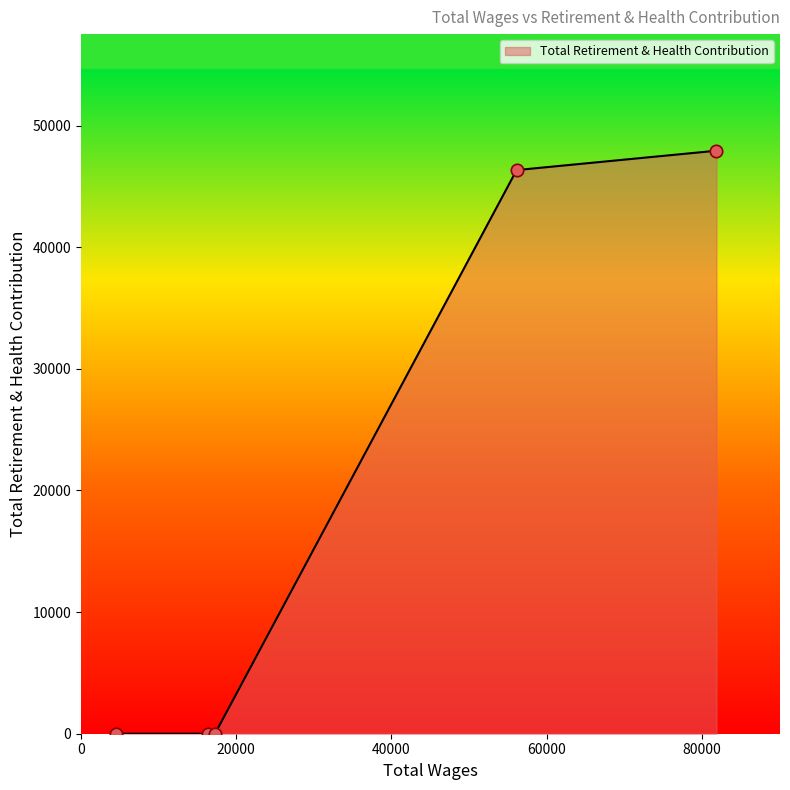

What is the difference between the second highest and second lowest values?

46341